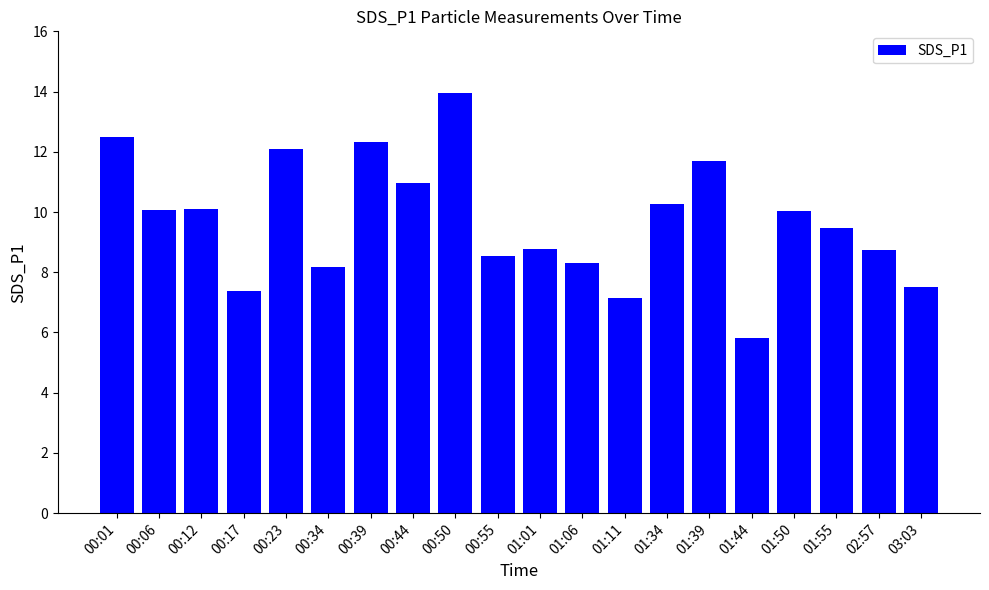

What is the sum of the values at 00:06 and 00:12?

20.2